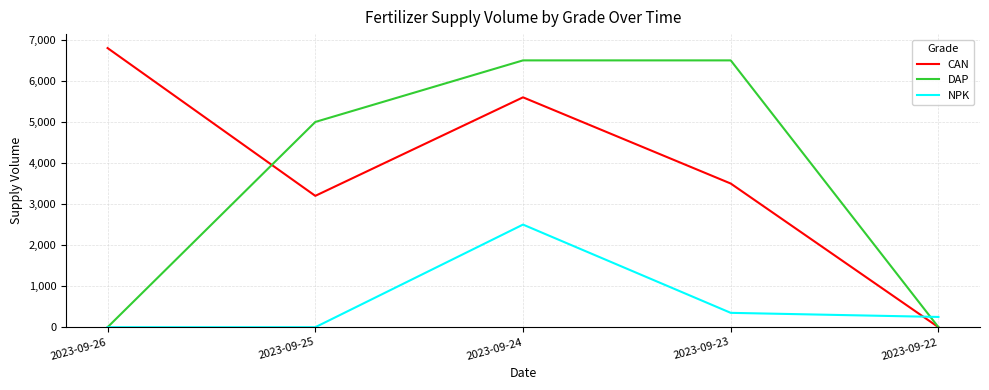

What is the spread (max minus min) of values at 2023-09-24?

4000